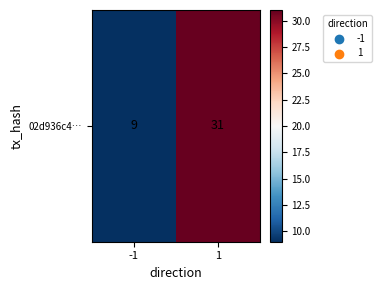

What is the sum of all values?

40